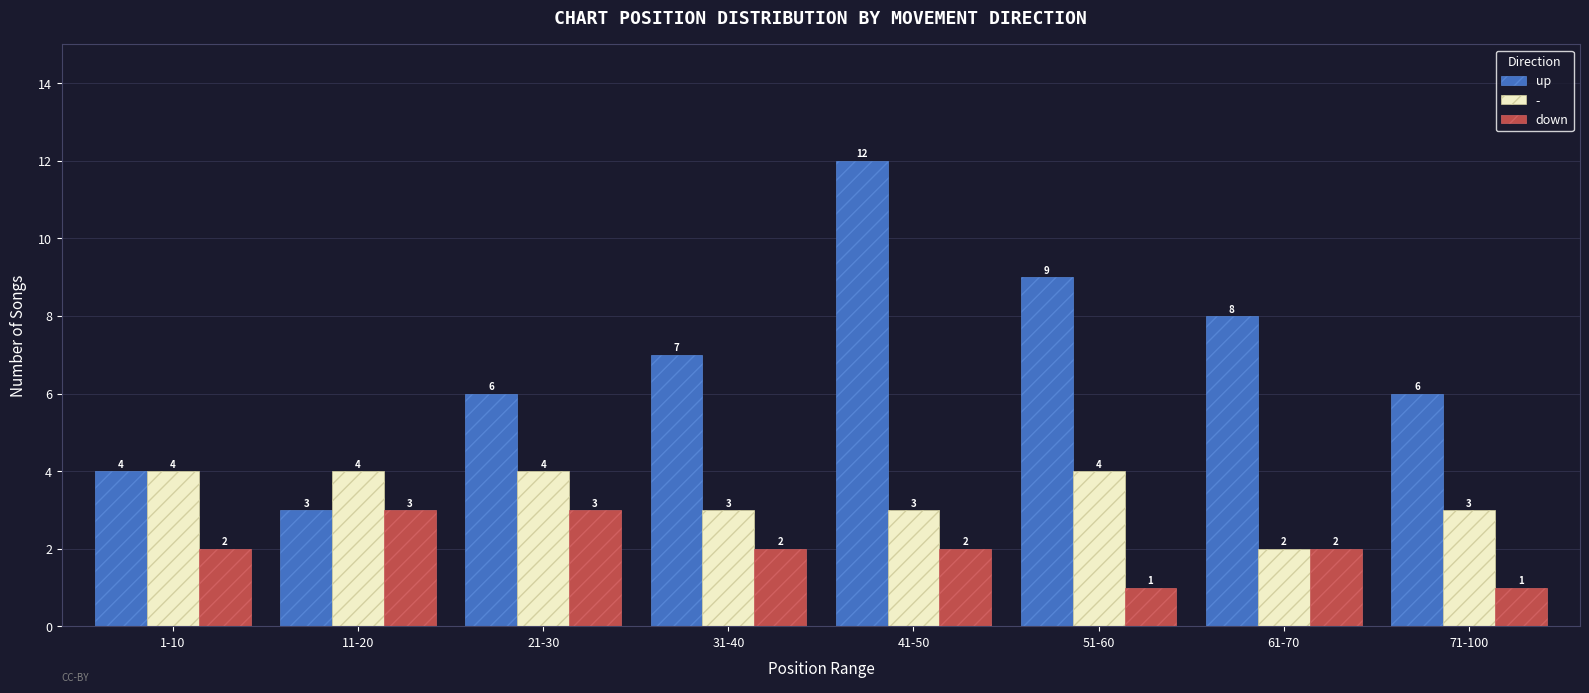

Count the up values in the range 6 to 9.

5